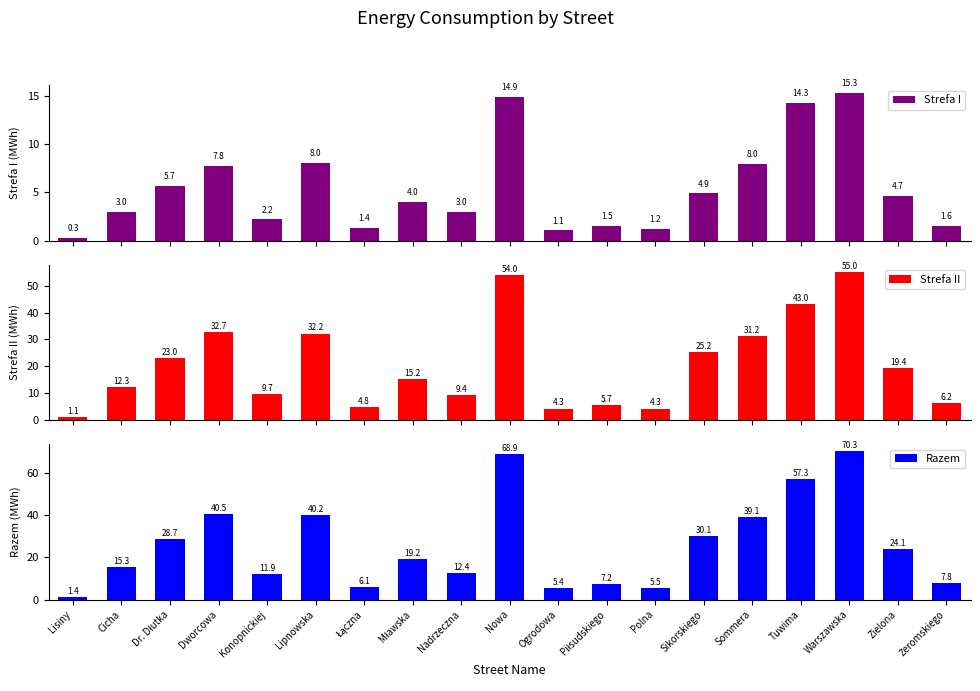

List the series in order of their overall mean, lowest first.

Strefa I, Strefa II, Razem